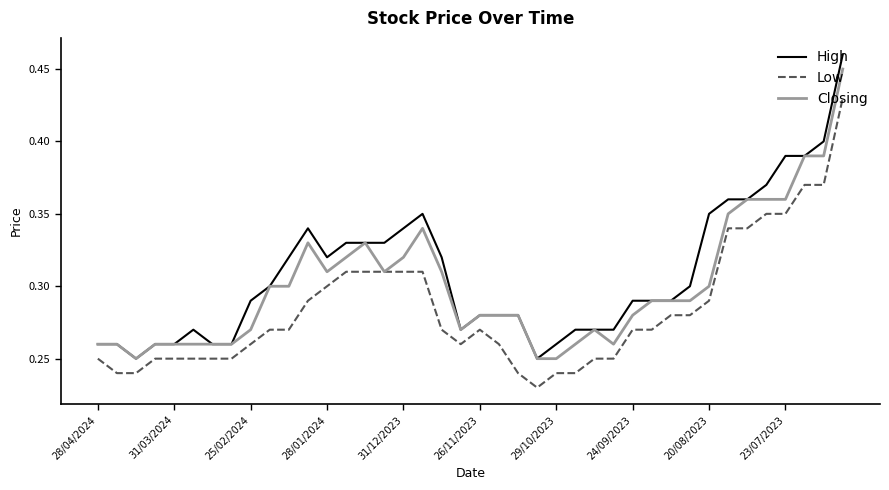

True or false: Low and High intersect in this chart.

False